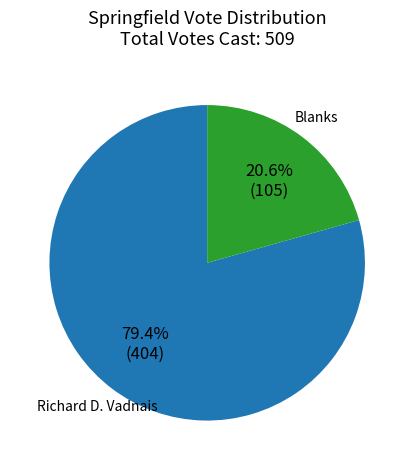

What portion of the pie excludes Richard D. Vadnais?

20.6%